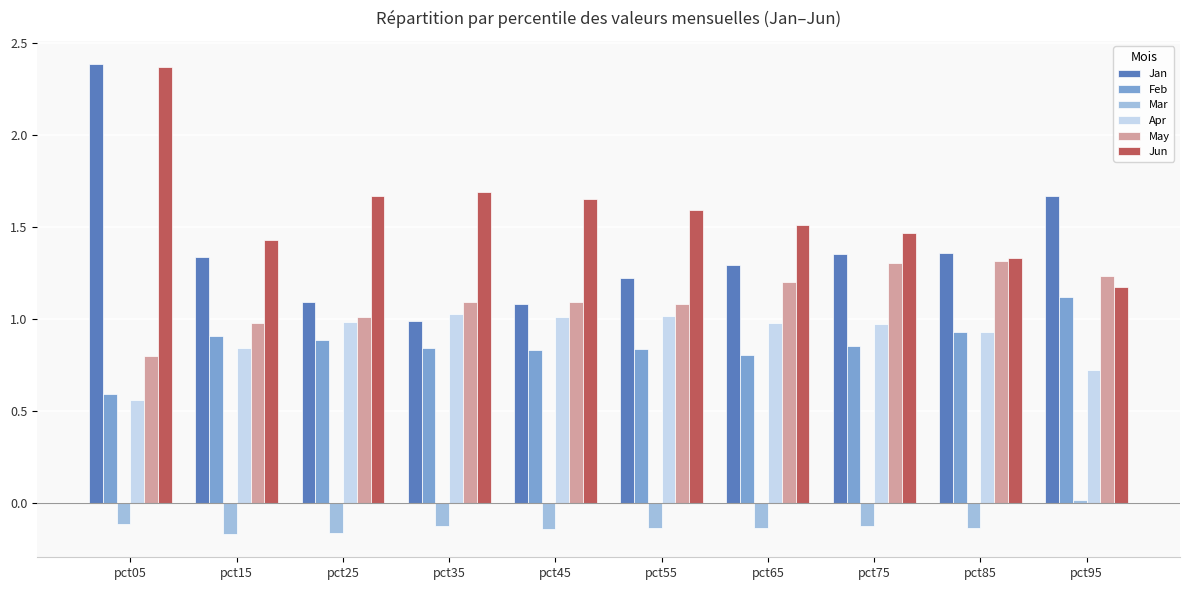

Is the value of Jun at pct85 greater than the value of Mar at pct95?

Yes